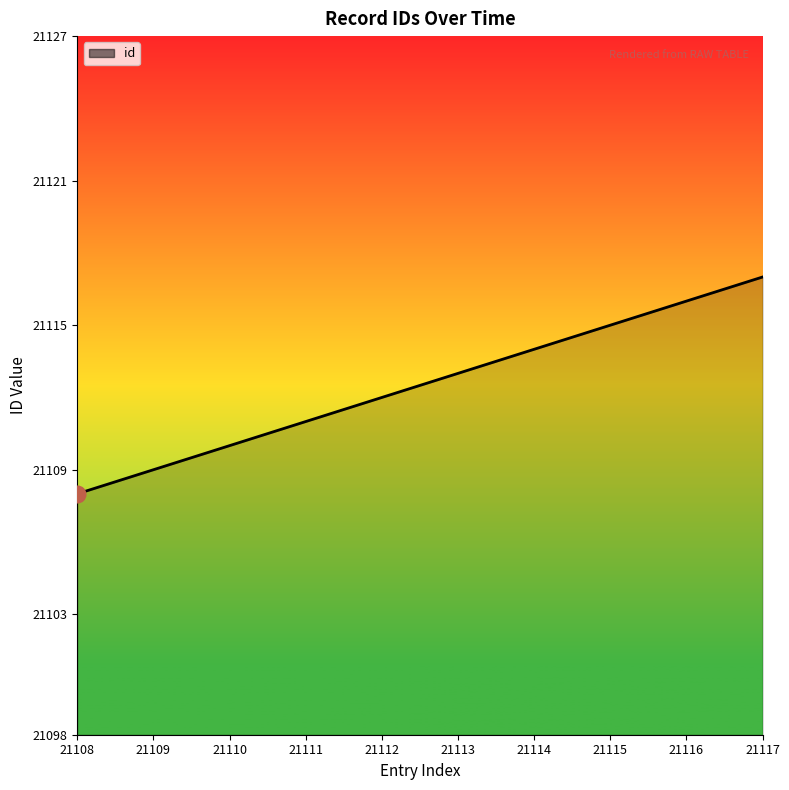

List the labels in order of value, largest first.

21117, 21116, 21115, 21114, 21113, 21112, 21111, 21110, 21109, 21108